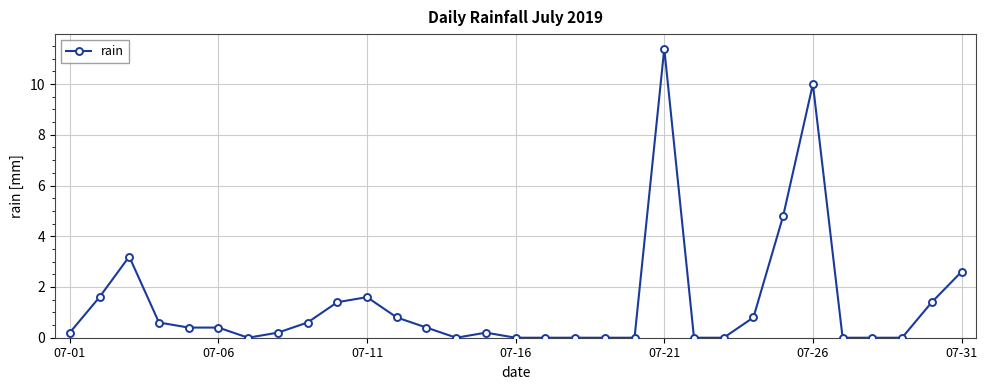

What is the difference between the second highest and second lowest values?

10.0